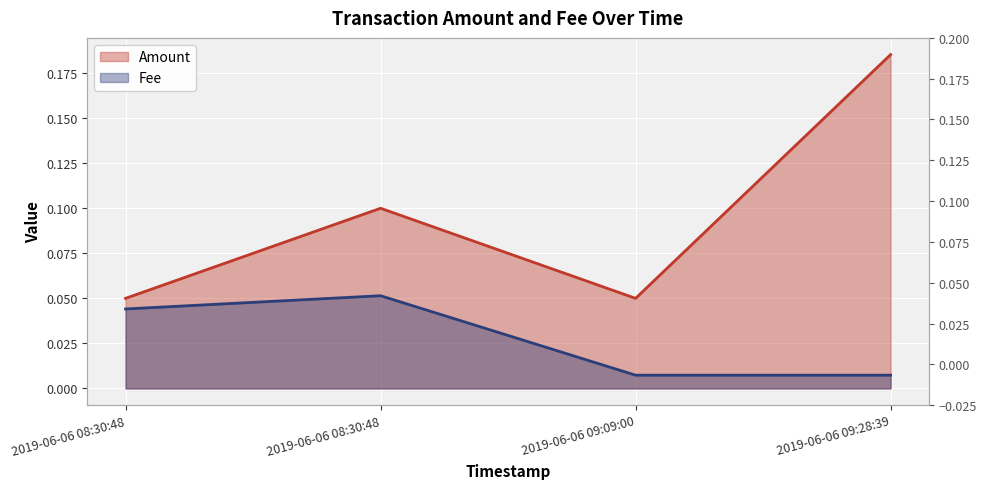

At which category is the sum across all series the highest?

2019-06-06 09:28:39